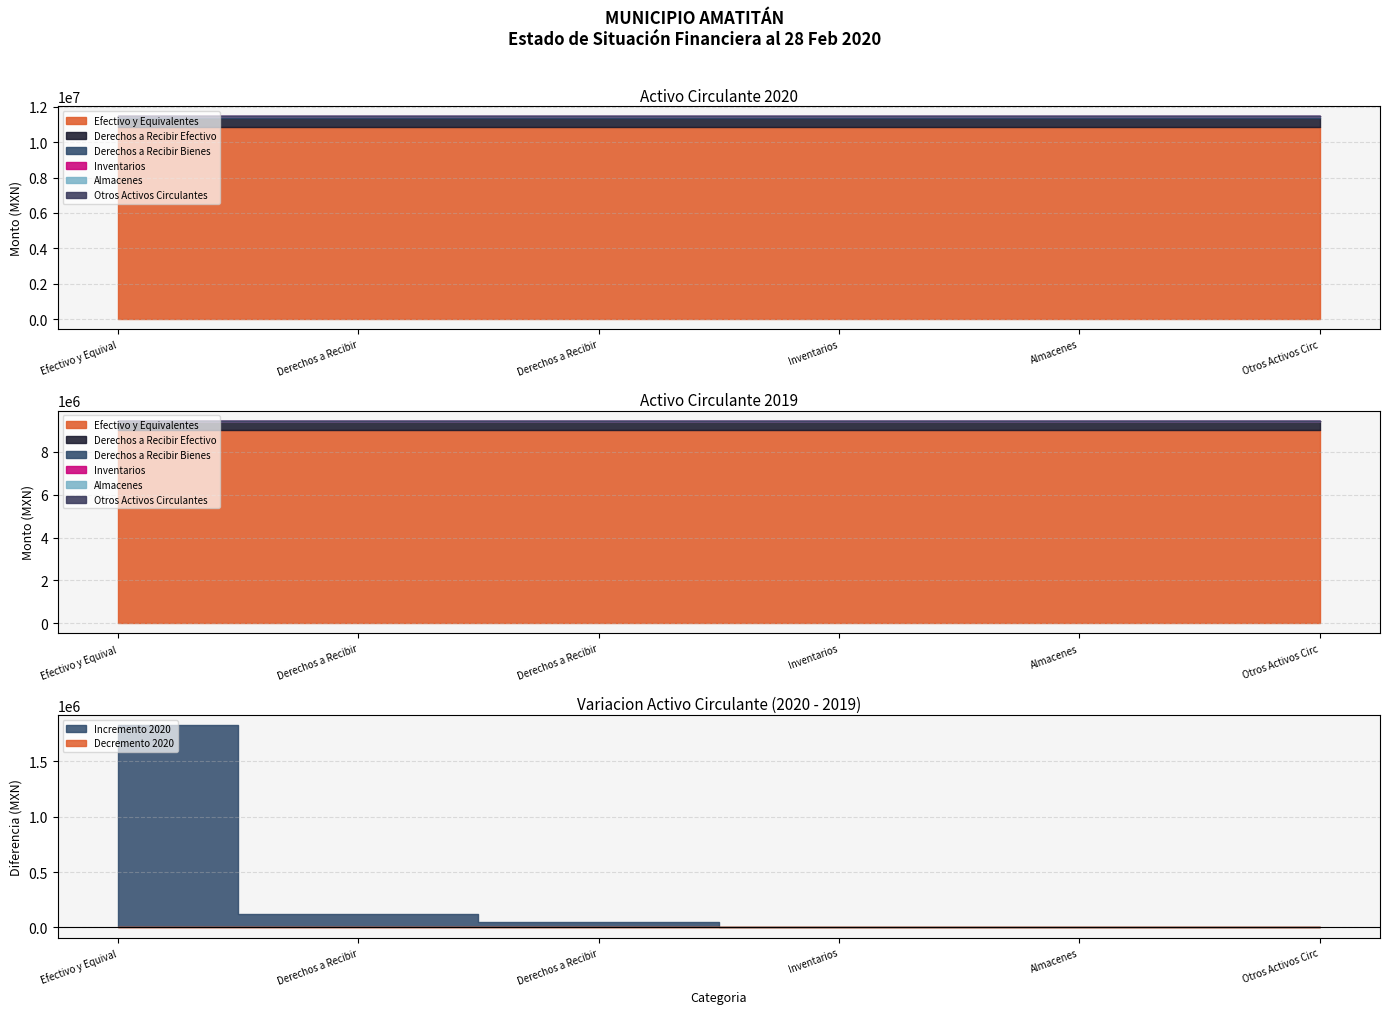

What is the spread (max minus min) of values at 2020?

10837700.6